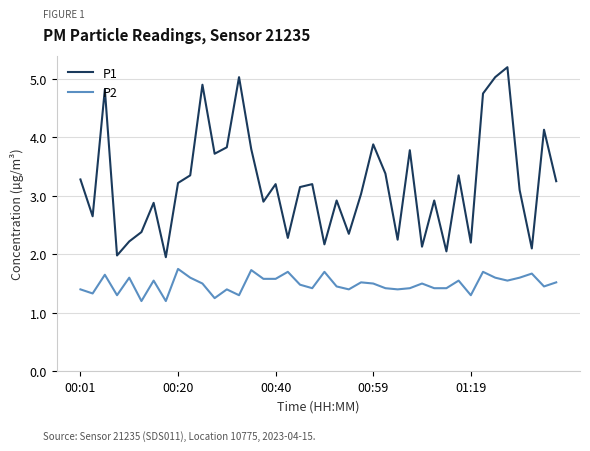

Does the chart have visible grid lines?

Yes